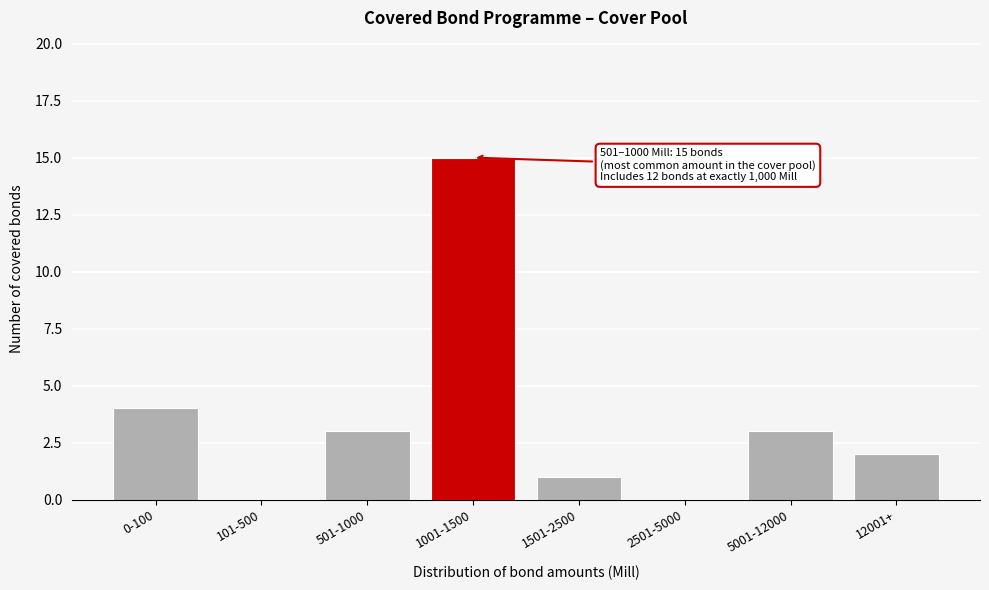

Reading right to left, list all the values displayed in this chart.

12001+=2	5001-12000=3	2501-5000=0	1501-2500=1	1001-1500=15	501-1000=3	101-500=0	0-100=4